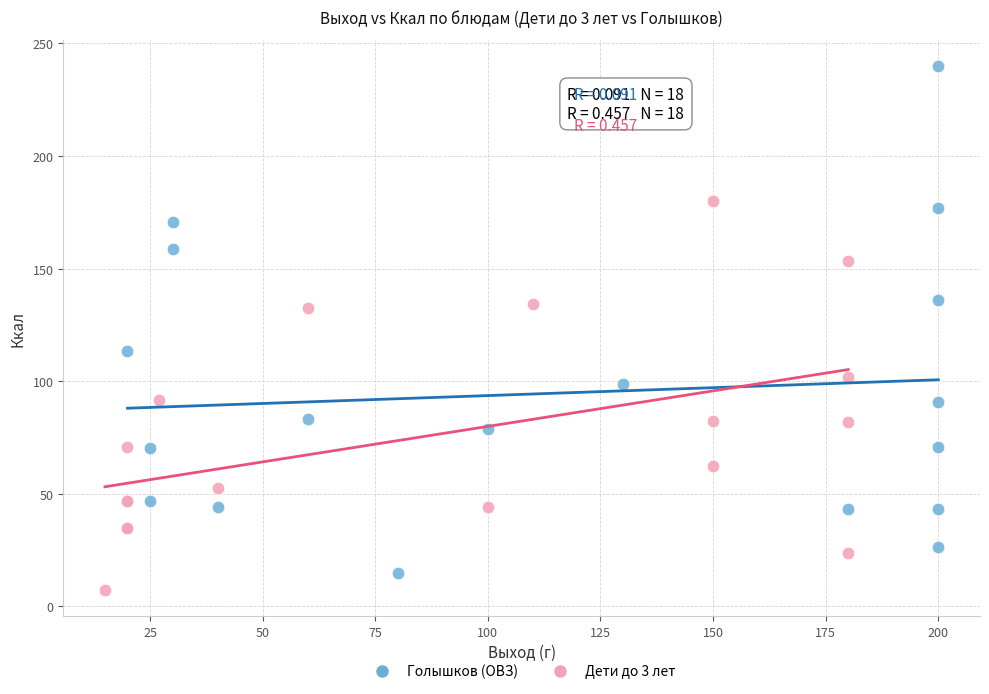

What are all the series names shown in the legend?

Голышков (ОВЗ), Дети до 3 лет